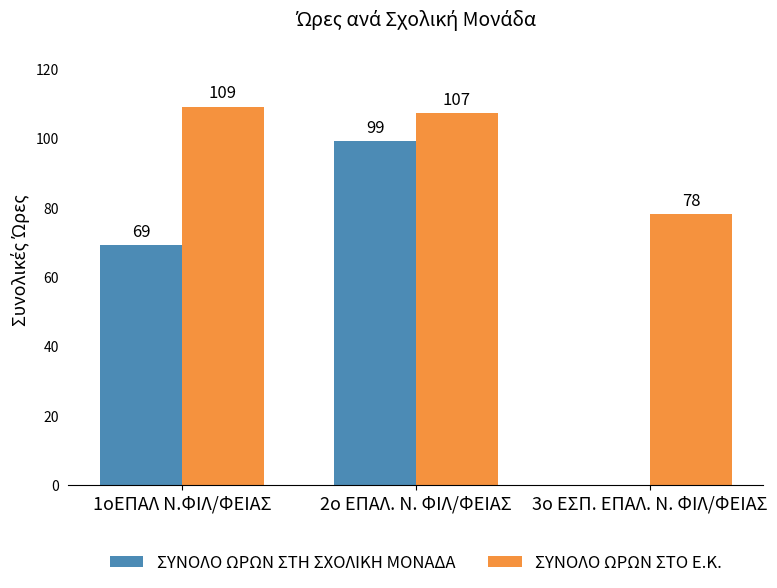

Which category has the highest value across all series?

1οΕΠΑΛ Ν.ΦΙΛ/ΦΕΙΑΣ